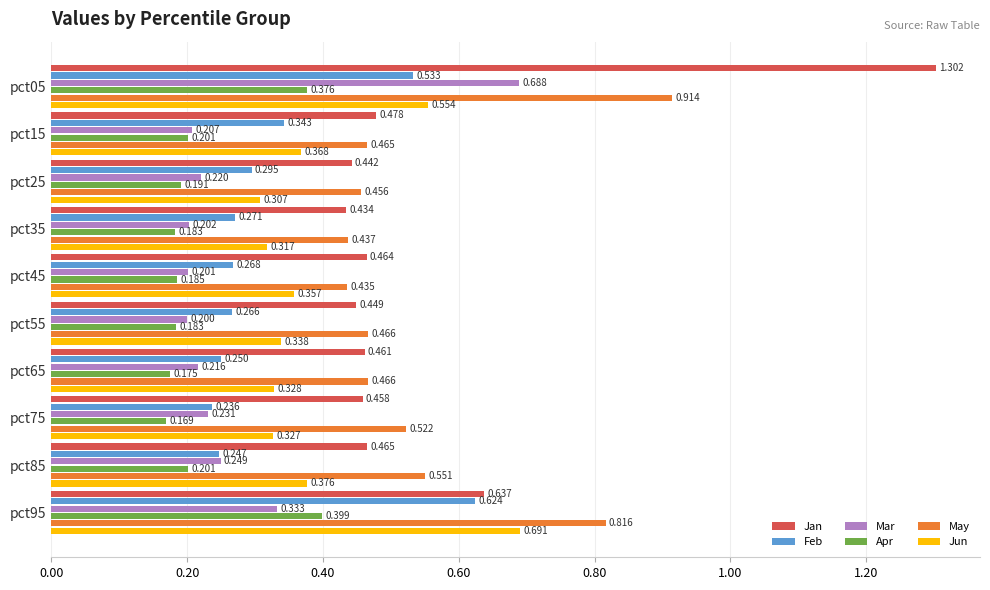

Which series has the largest range (max minus min)?

Jan